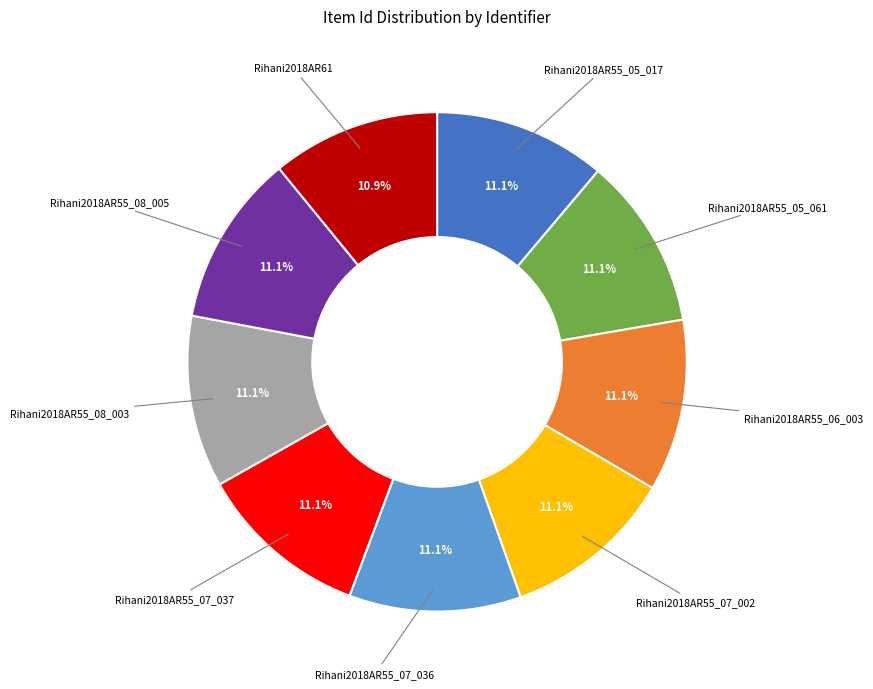

Is there a majority slice in this chart?

No